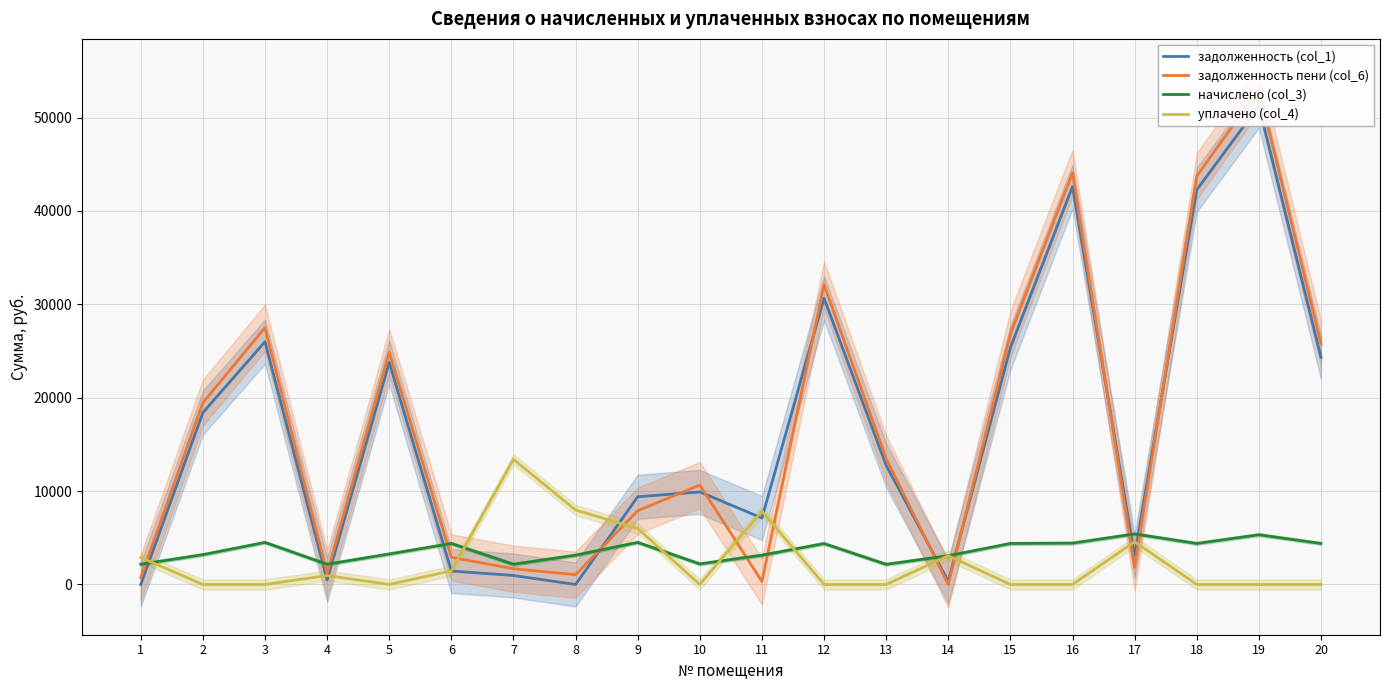

Does the chart have visible grid lines?

Yes